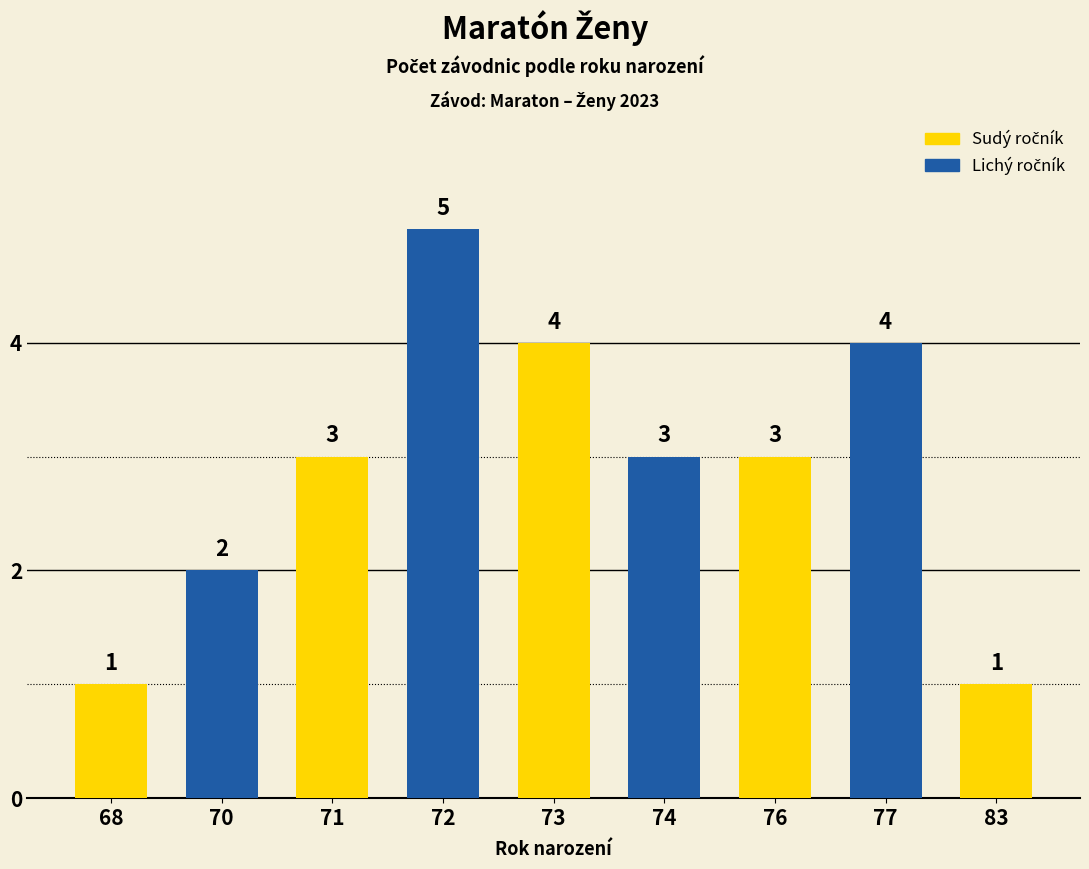

True or false: the data shows 5 at 72.

True